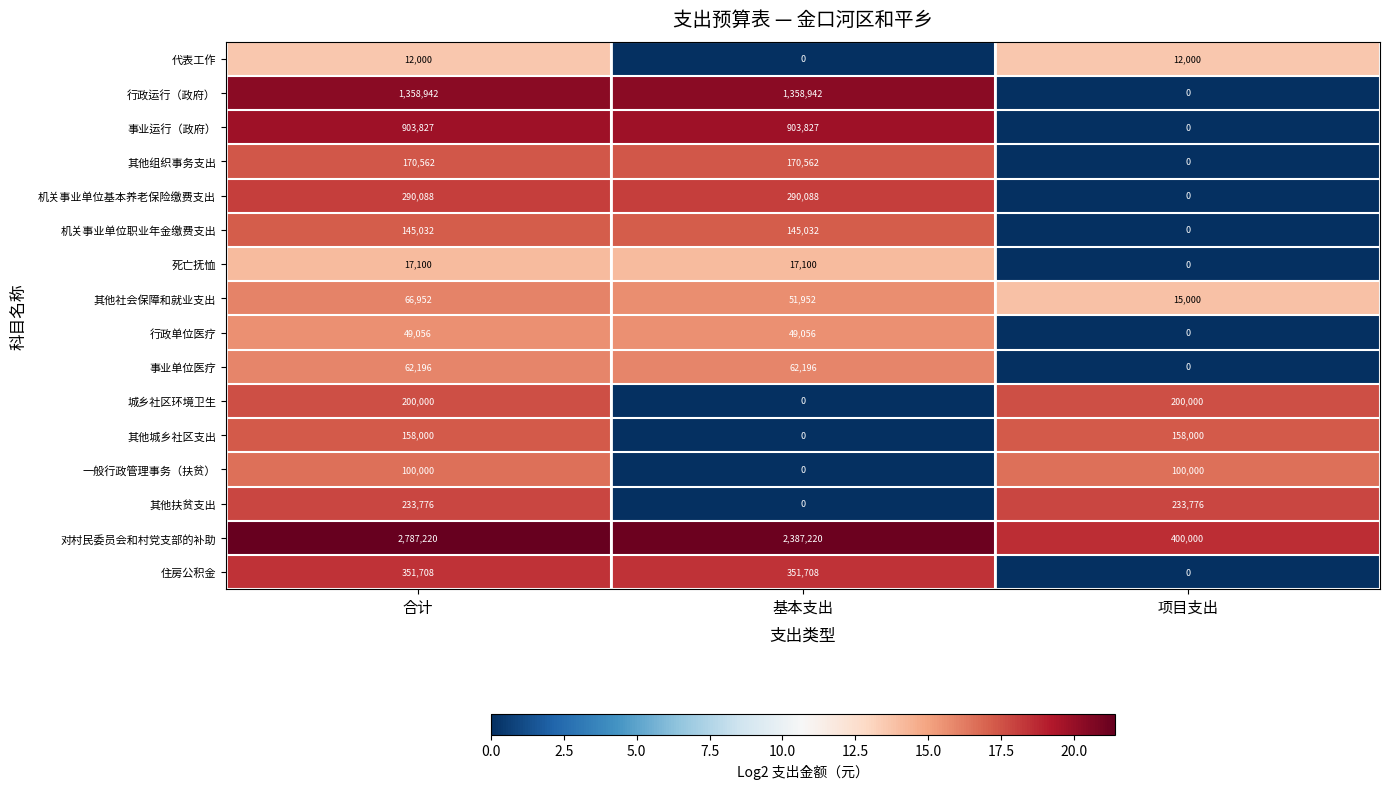

Count the 住房公积金 values in the range 0 to 351708.

3